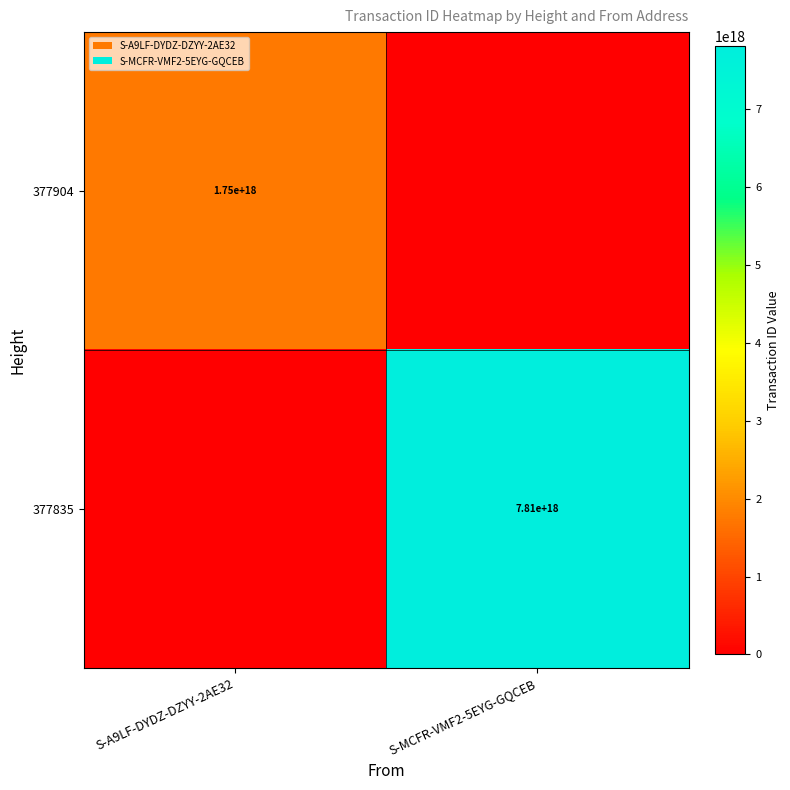

The 377835 series shows 7810000000000000000 at S-MCFR-VMF2-5EYG-GQCEB. True or false?

True